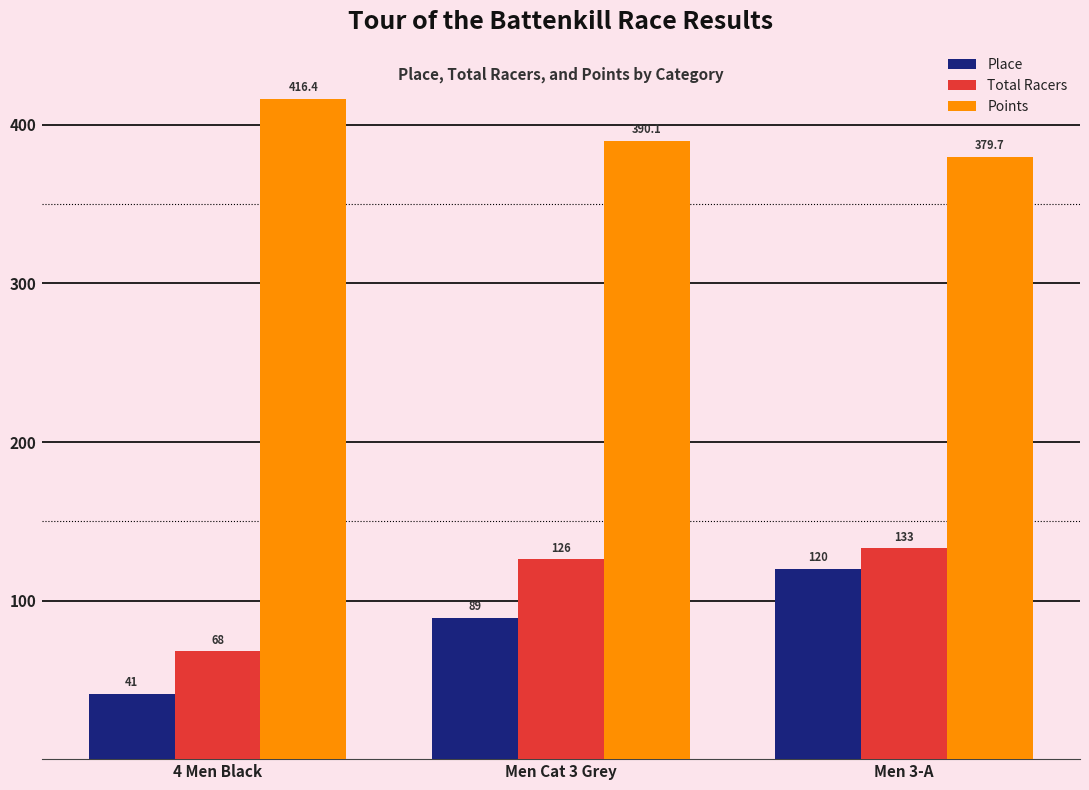

Rank the series at Men Cat 3 Grey from lowest to highest value.

Place, Total Racers, Points